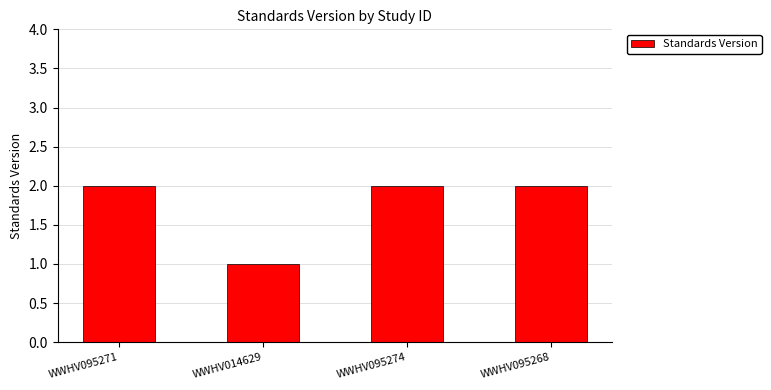

What is the sum of the values at WWHV095274 and WWHV095271?

4